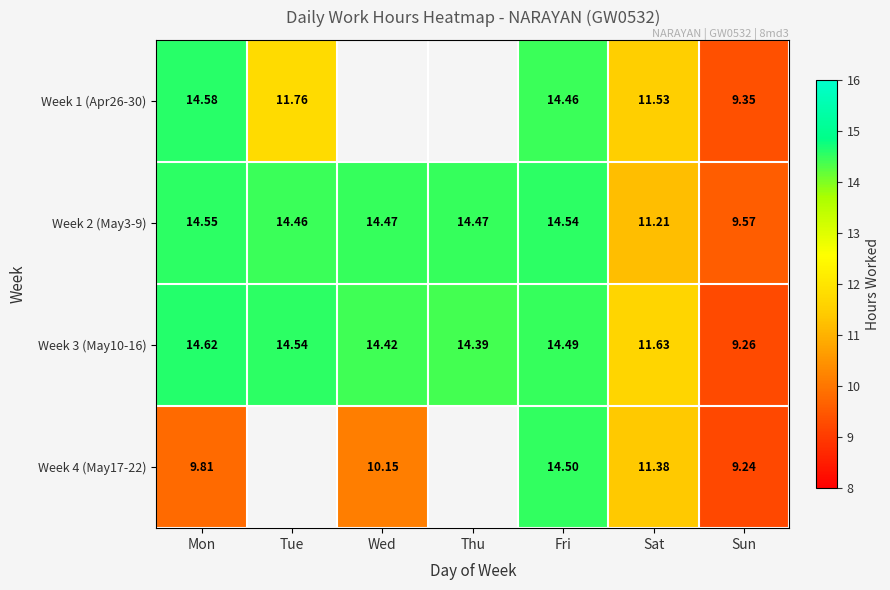

How many data points in Week 2 (May3-9) are above 14?

5